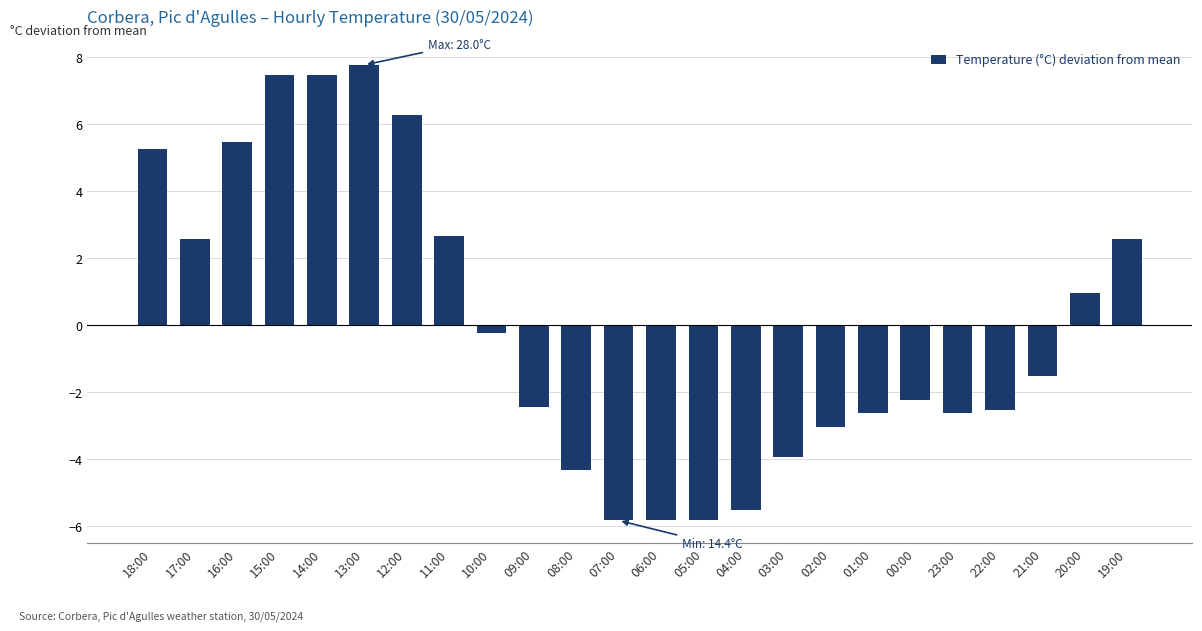

What is the maximum value shown in the chart?

7.8